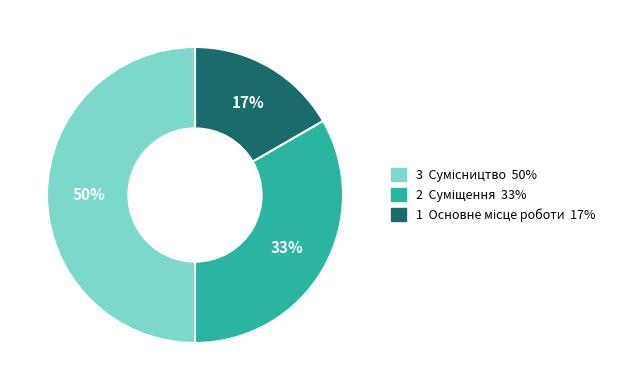

To the nearest percent, what is the difference between the largest and smallest slice percentages?

33%